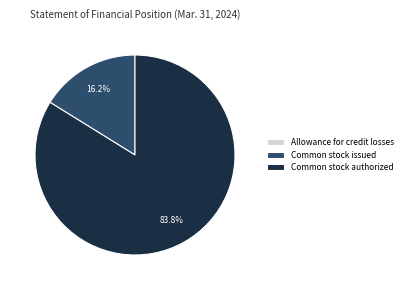

What is the largest slice in the pie chart?

Common stock authorized